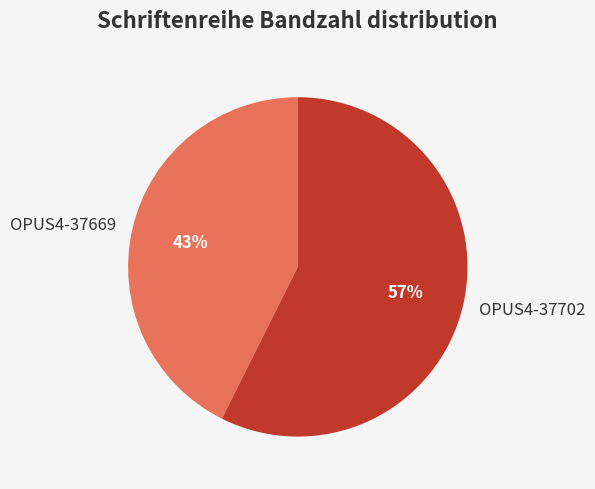

Combined, do OPUS4-37669 and OPUS4-37702 account for over 50%?

Yes